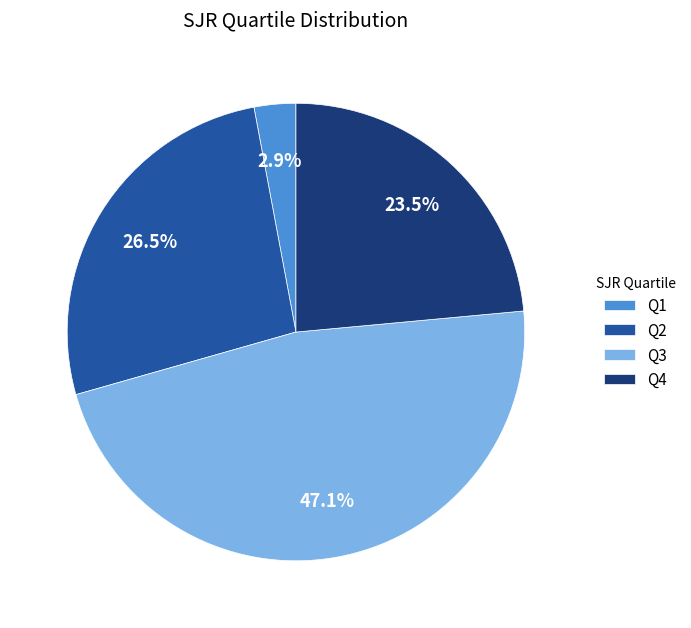

To the nearest percent, what percentage of the pie is Q1?

3%